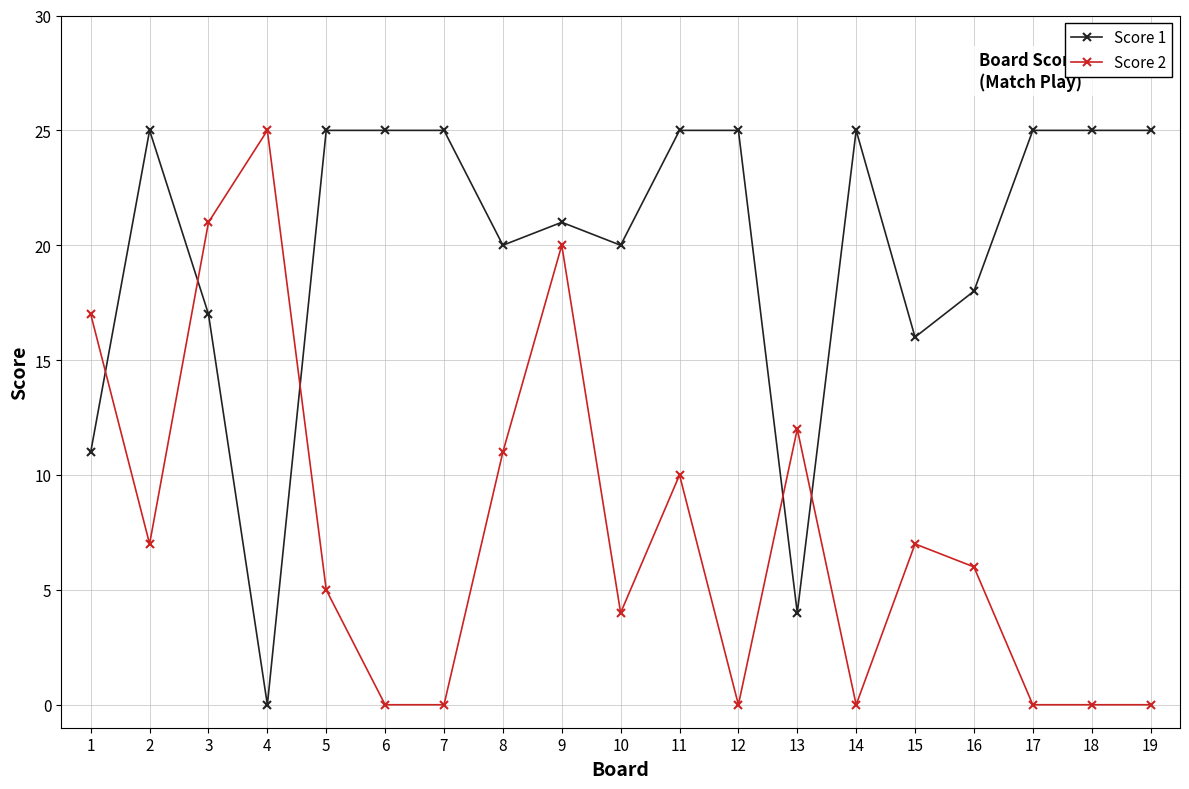

At which category is the sum across all series the highest?

9